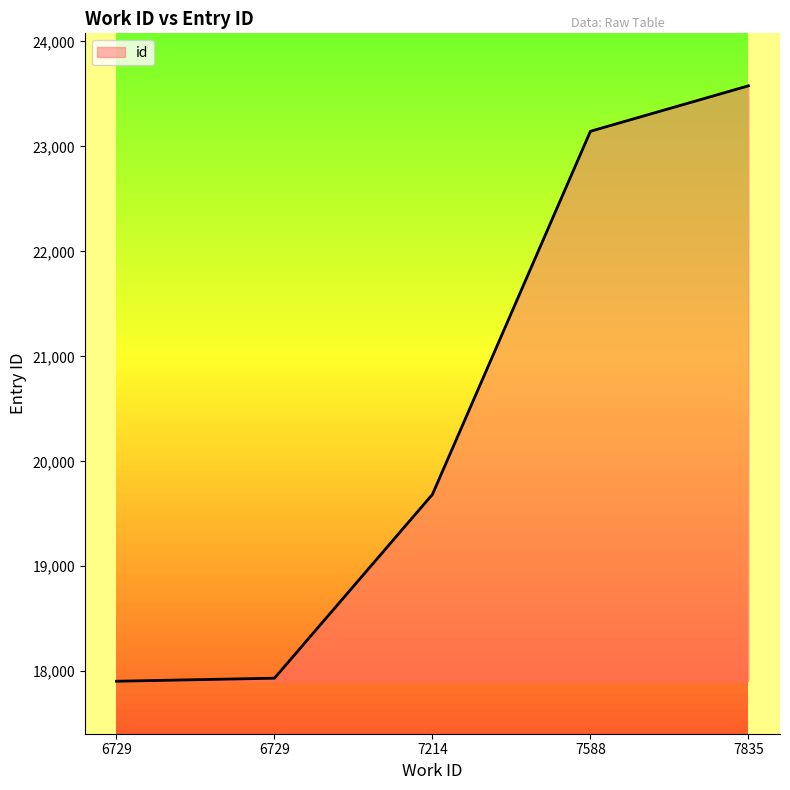

The chart shows a value of 17934 at 6729. True or false?

True